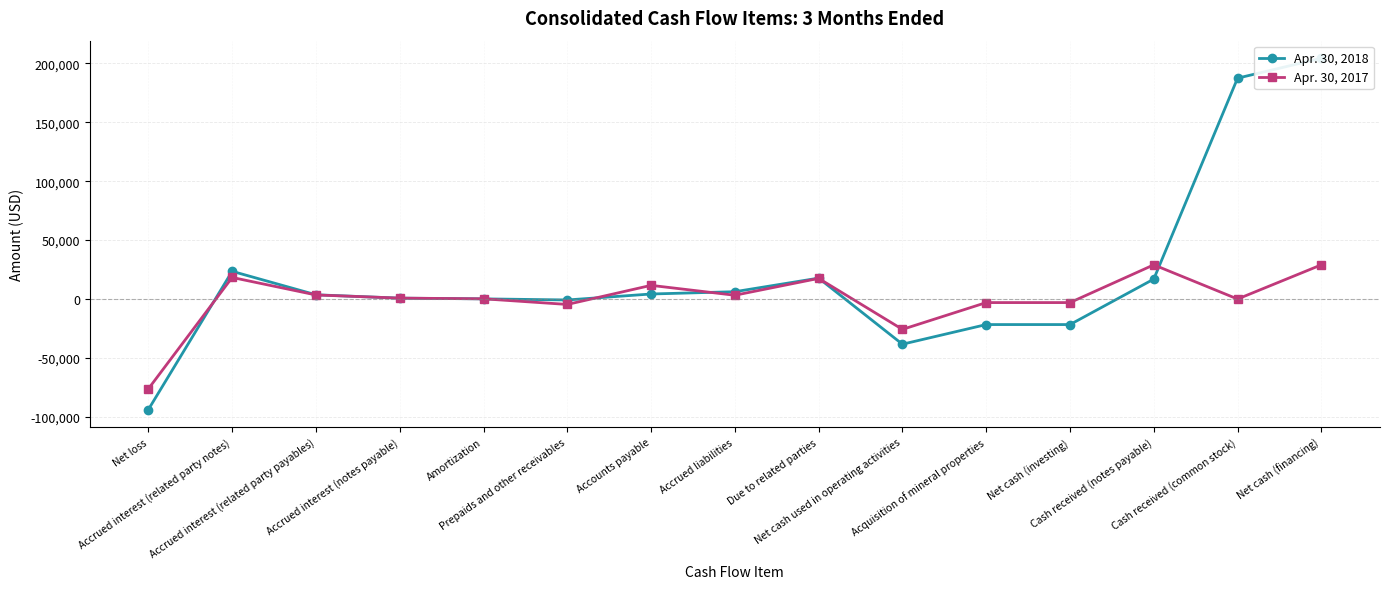

Count the number of categories in the chart.

15